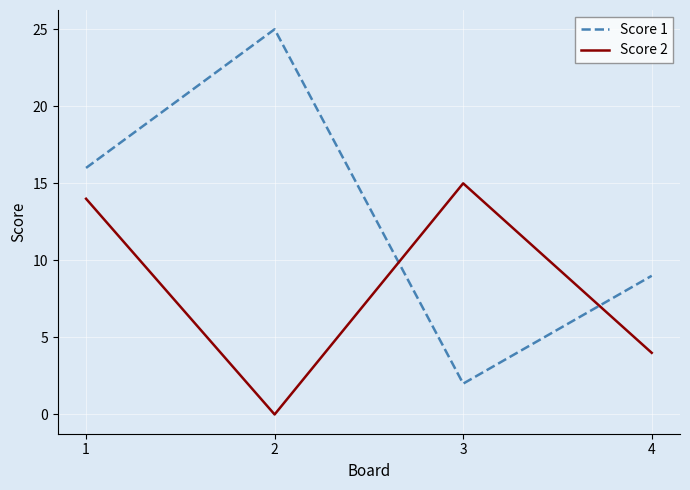

Between 1 and 3, which series saw the biggest shift?

Score 1